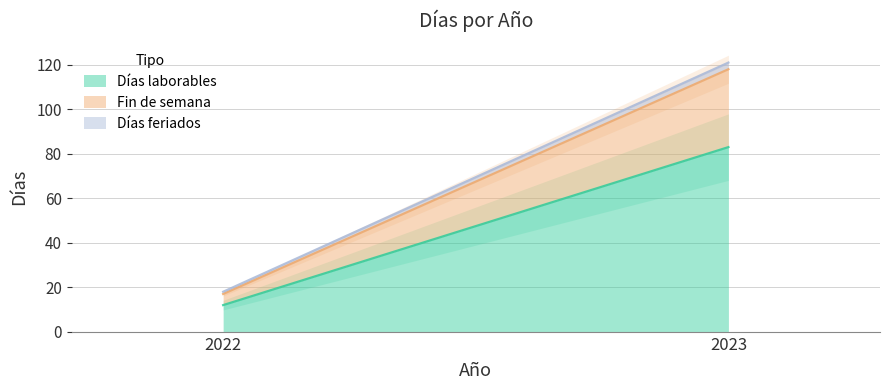

The value of Fin de semana at 2023 is 35. True or false?

True